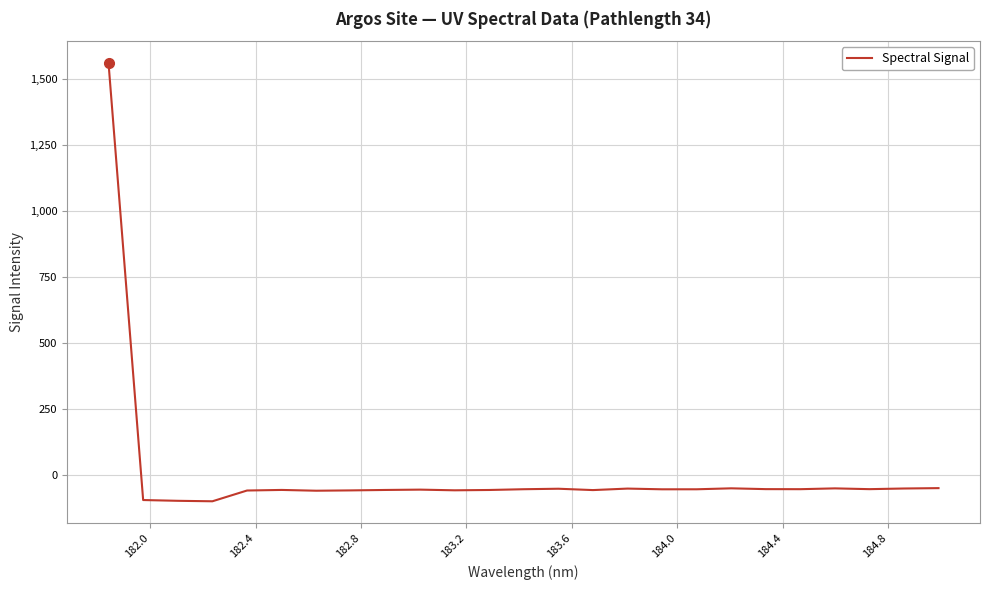

What is the maximum value shown in the chart?

1560.9